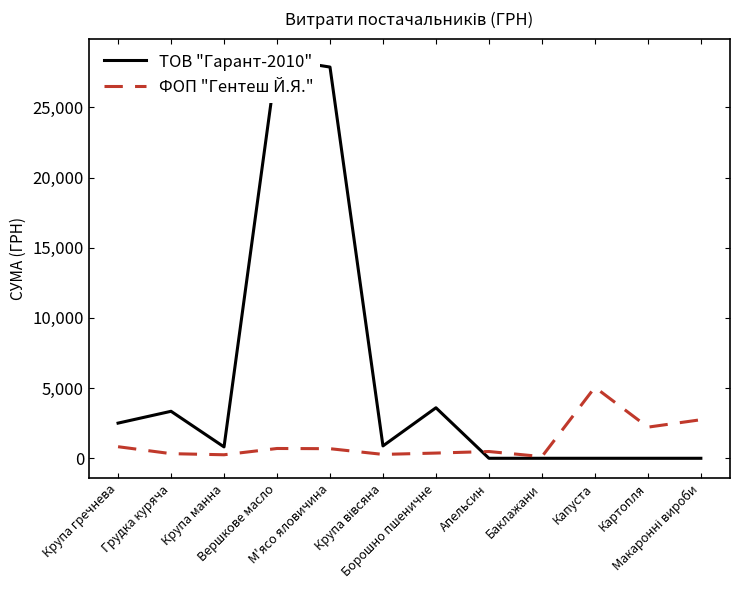

What is the sum of all ФОП "Гентеш Й.Я." values?

14066.3